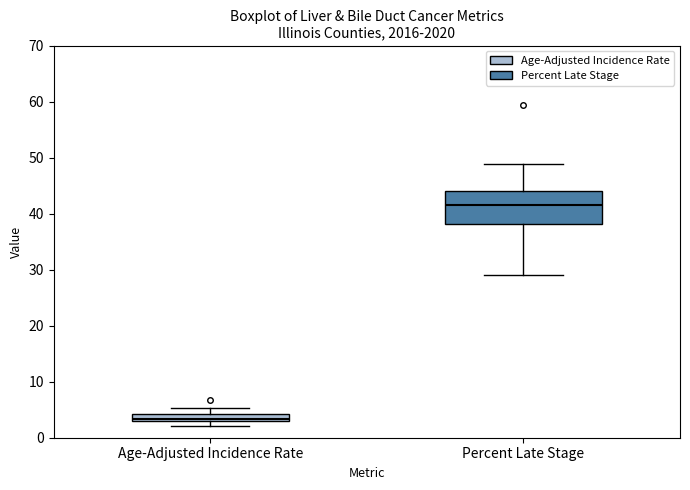

Comparing the boxes themselves (not the whiskers), which one is the tallest?

Percent Late Stage